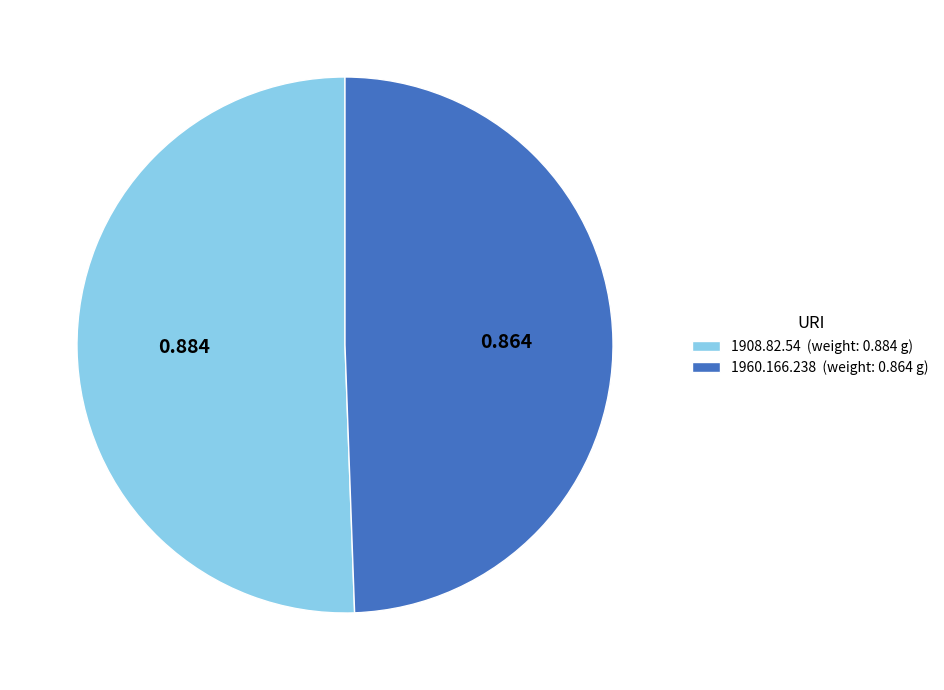

Between 1960.166.238 and 1908.82.54, which is larger?

1908.82.54